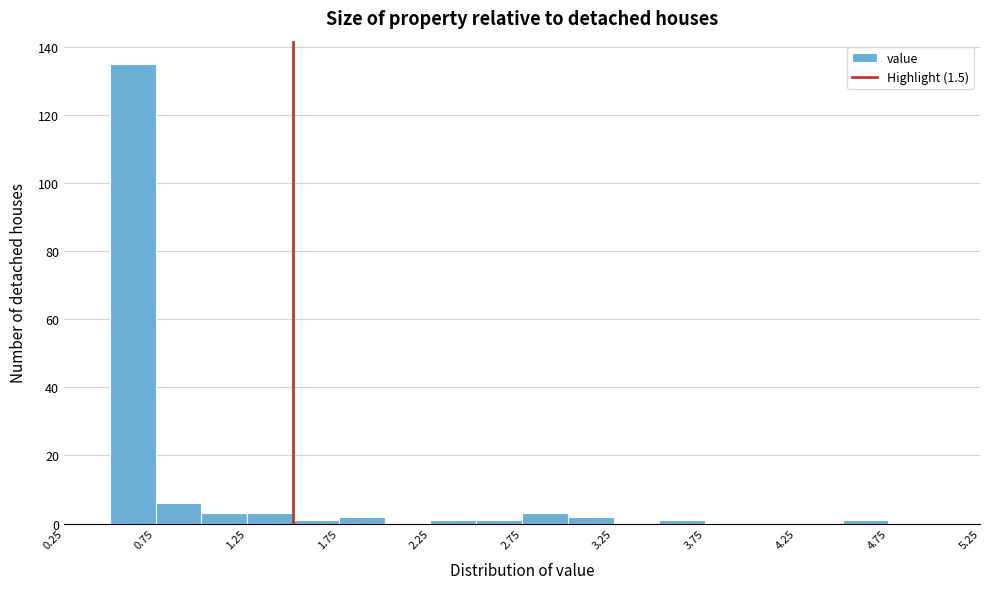

How tall is the bar that spans 1.75 to 2.00 on the x-axis? The values are not printed on the chart, so give them approximately, as read against the axis.

2